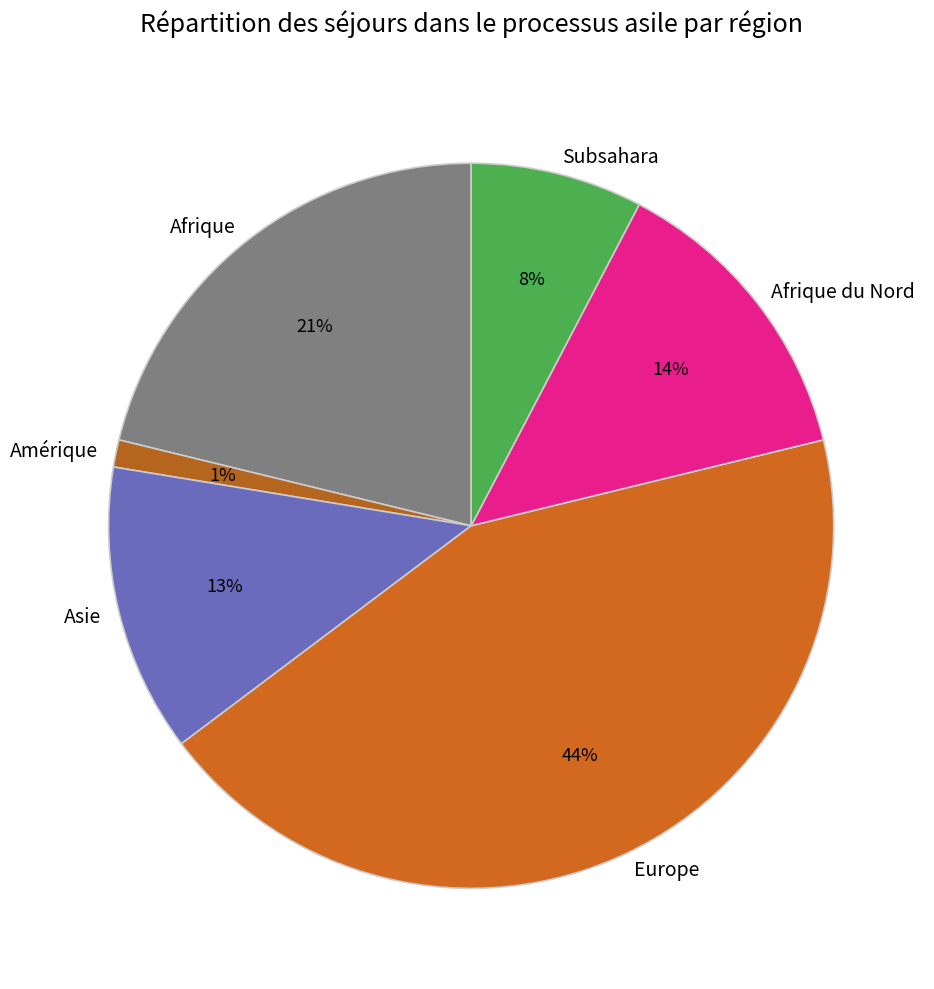

Is Europe the majority of the pie?

No